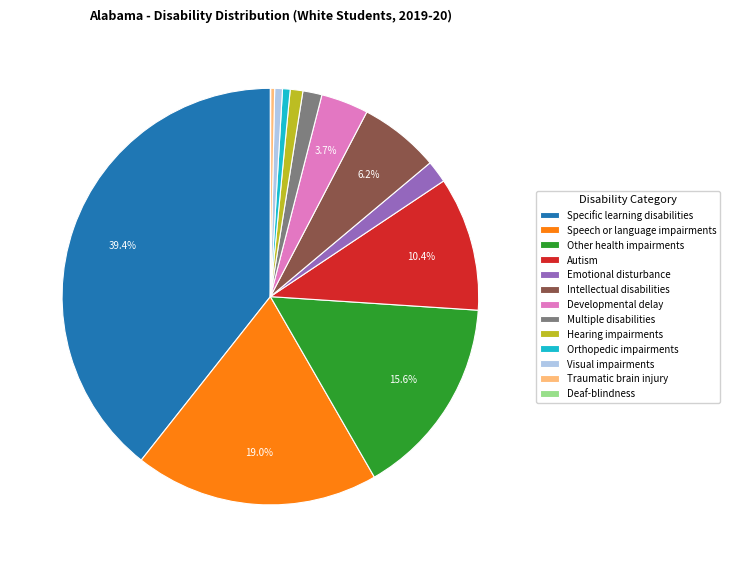

Is it true that Emotional disturbance is 8% of the pie?

False